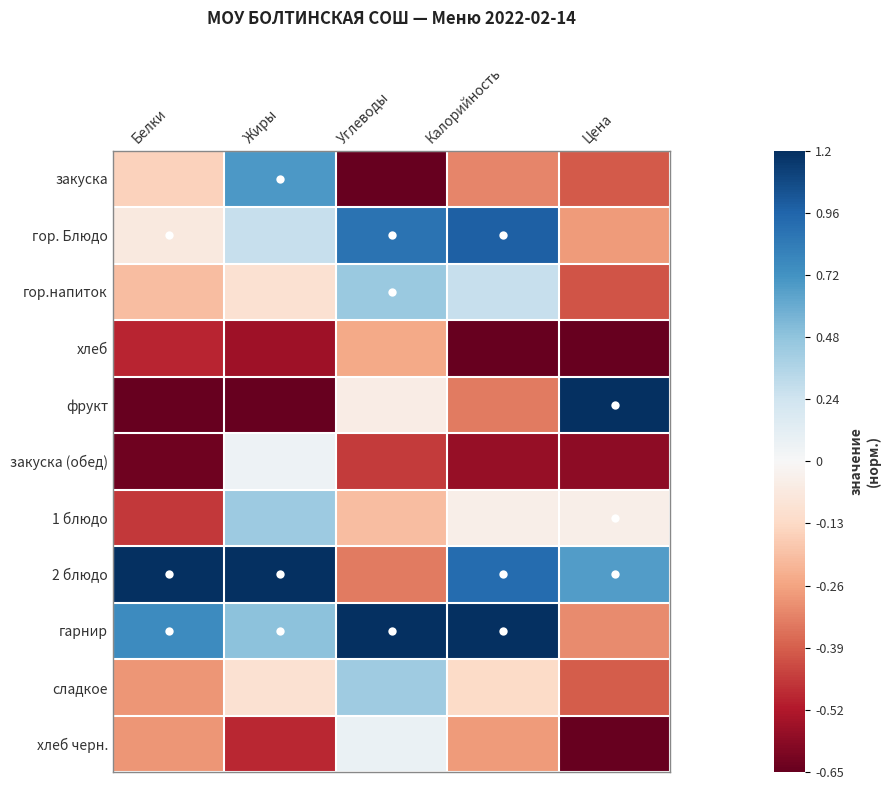

At which category does the chart reach its peak across all series?

Цена